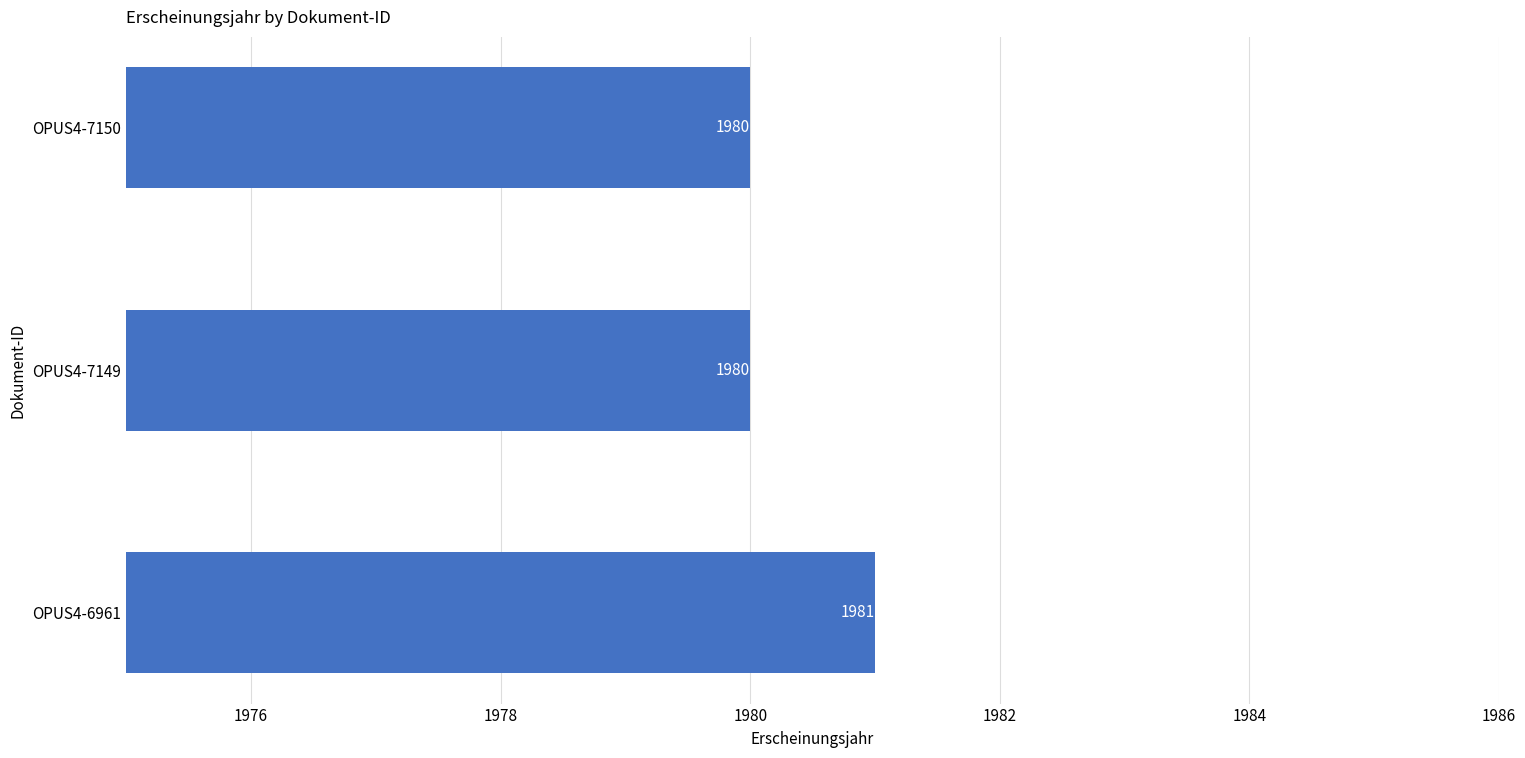

What is the sum of all values?

5941